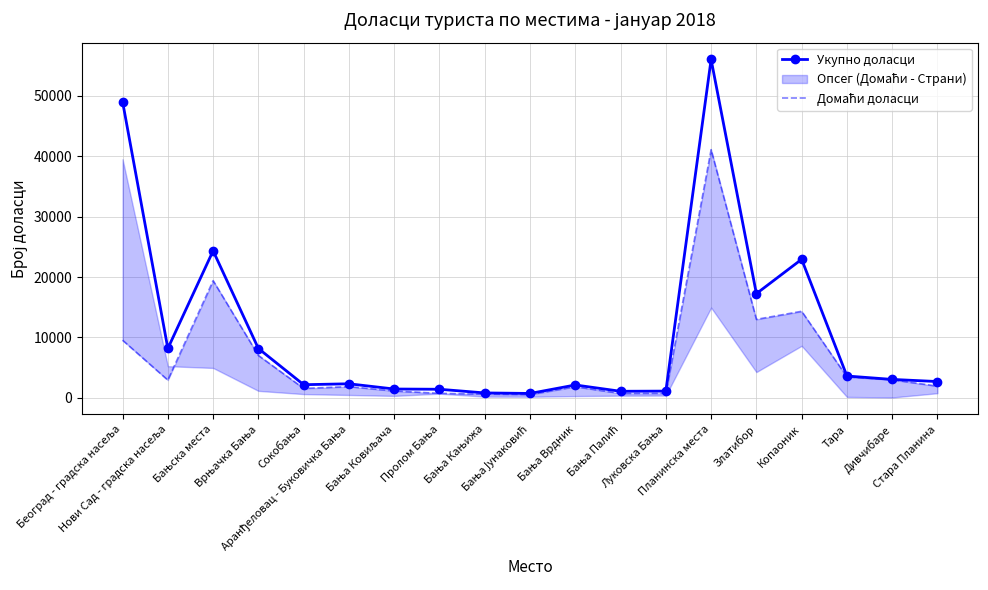

How many lines are shown in the chart?

2